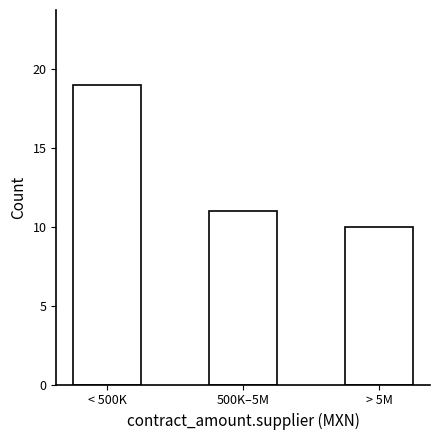

Reading right to left, extract all data points from this chart.

10	11	19